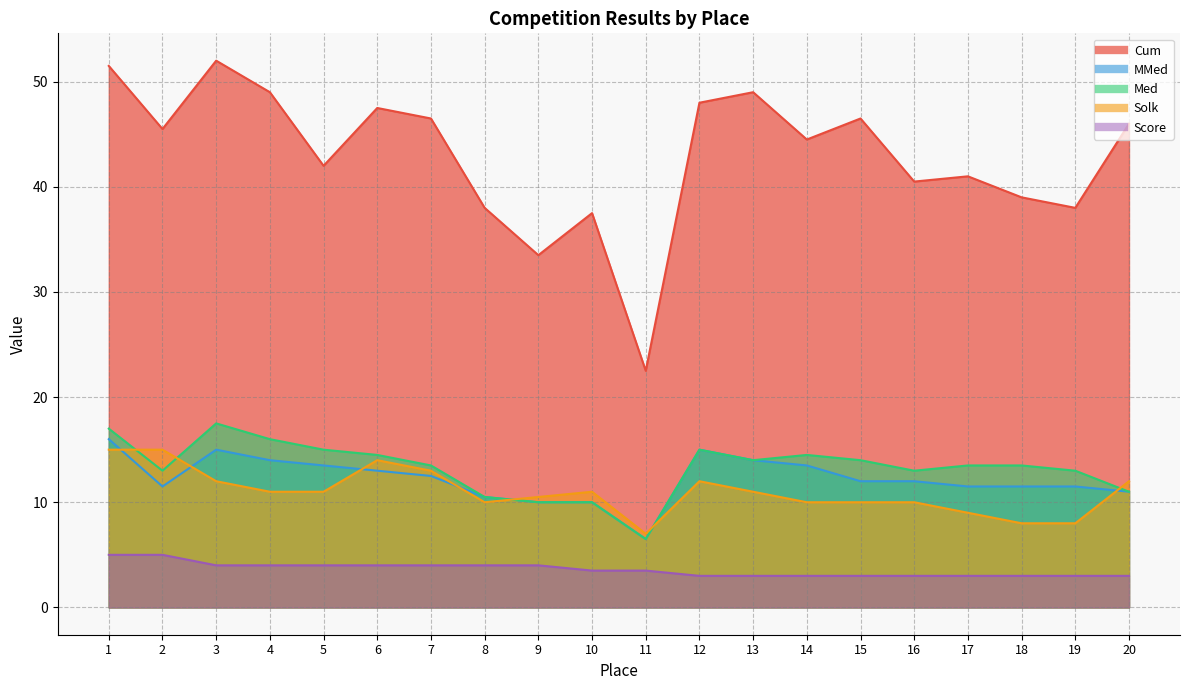

True or false: MMed and Solk intersect in this chart.

True